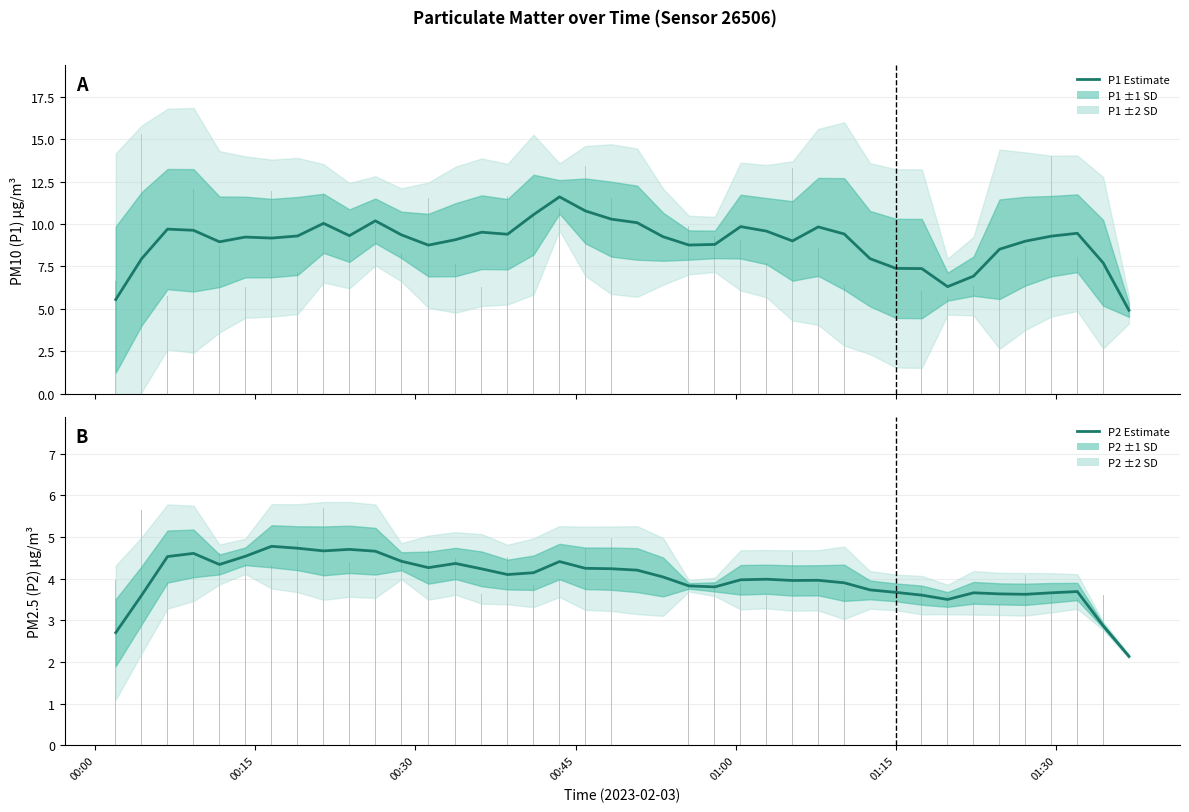

The value of P2 Estimate at 14 is 2.3. True or false?

False